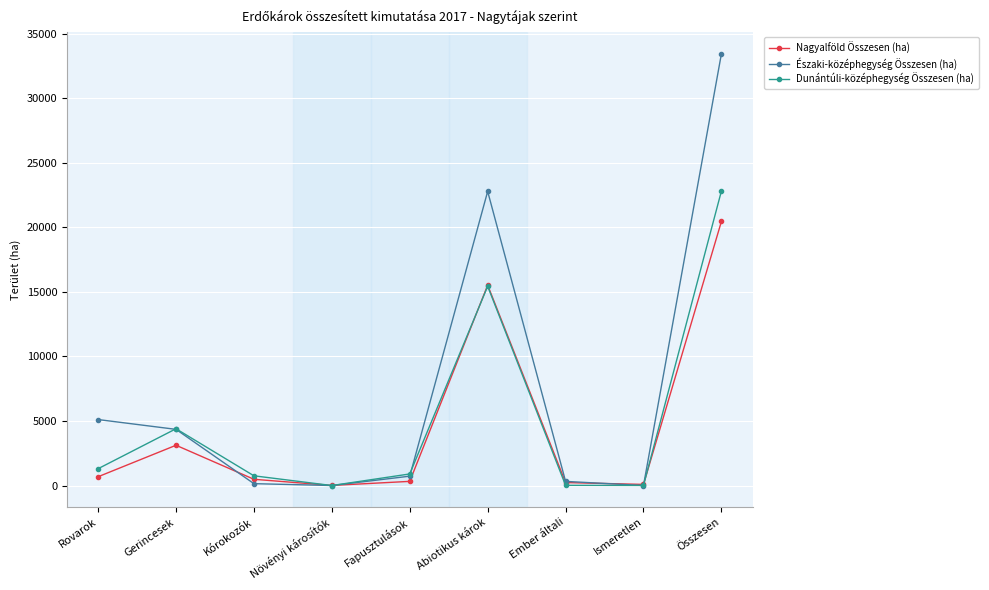

Rank the series by their maximum value, from lowest to highest.

Nagyalföld Összesen (ha), Dunántúli-középhegység Összesen (ha), Északi-középhegység Összesen (ha)